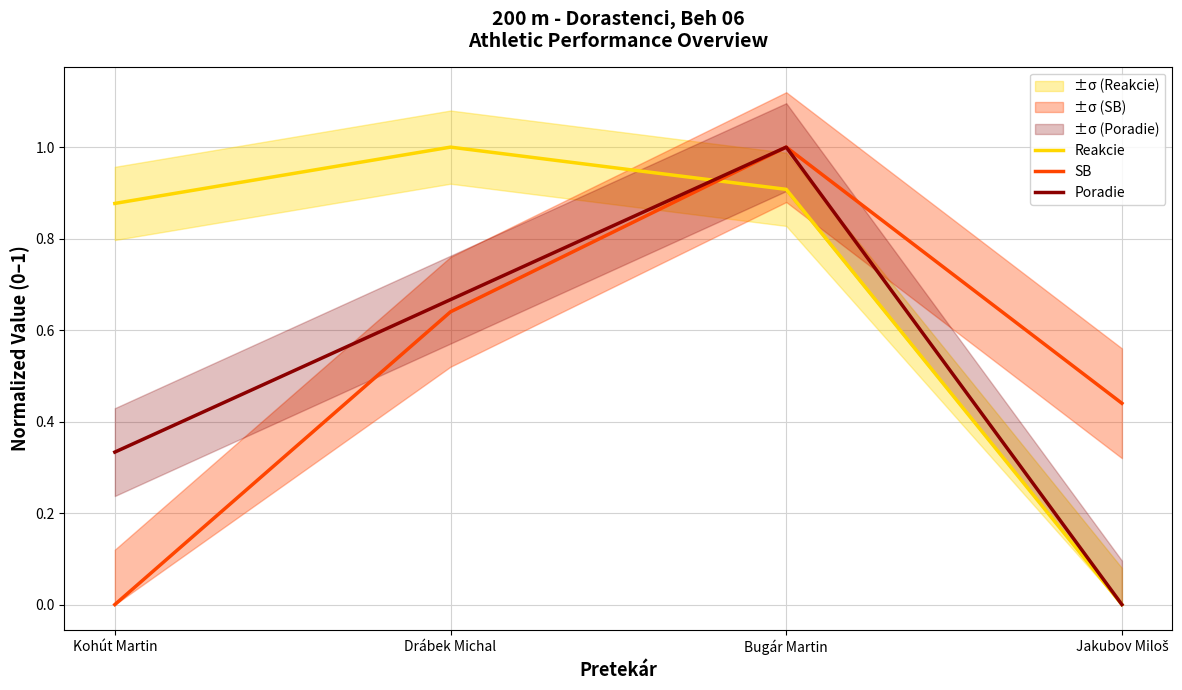

Rank the series by their maximum value, from highest to lowest.

Reakcie, SB, Poradie